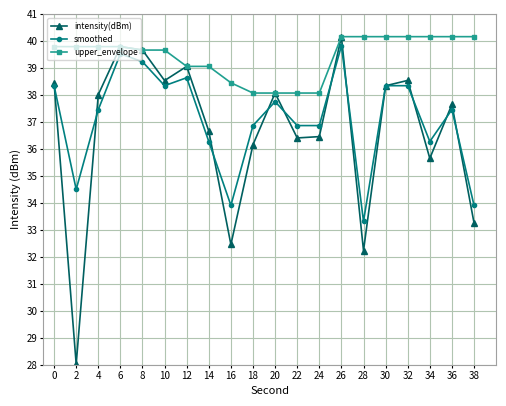

How many categories are shown in the chart?

20